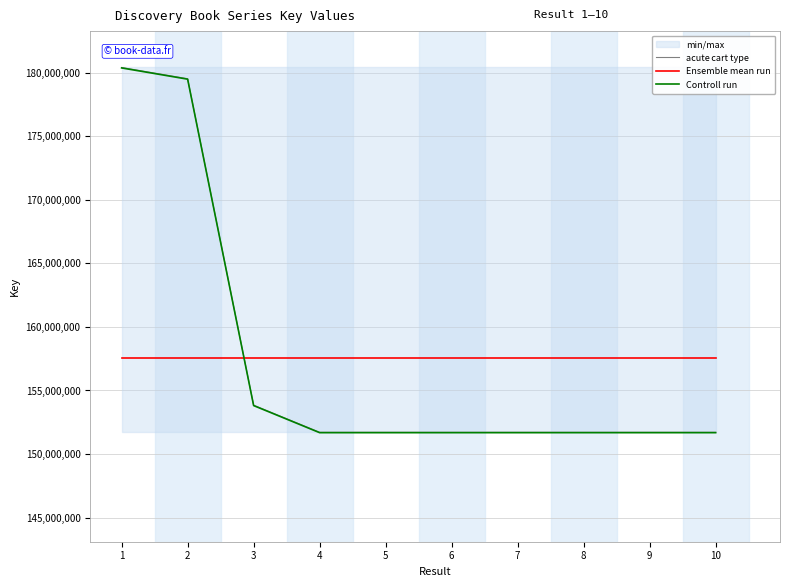

True or false: Ensemble mean run has more than 2 interior local peaks.

False